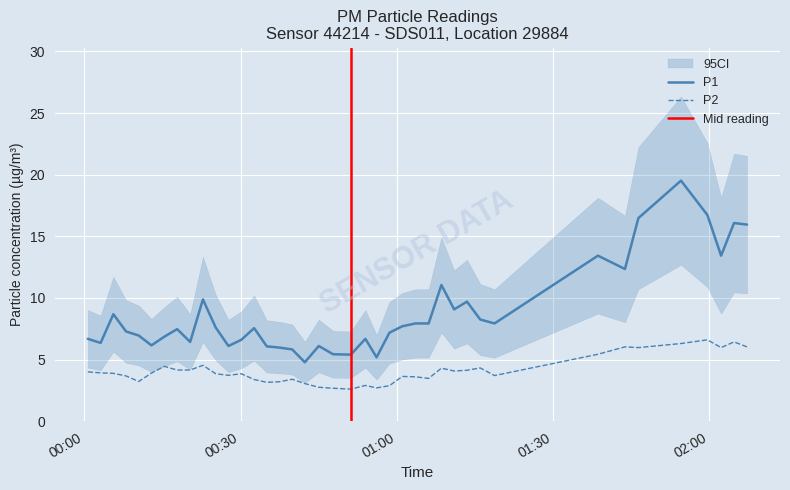

True or false: P1 and P2 cross at least once.

False